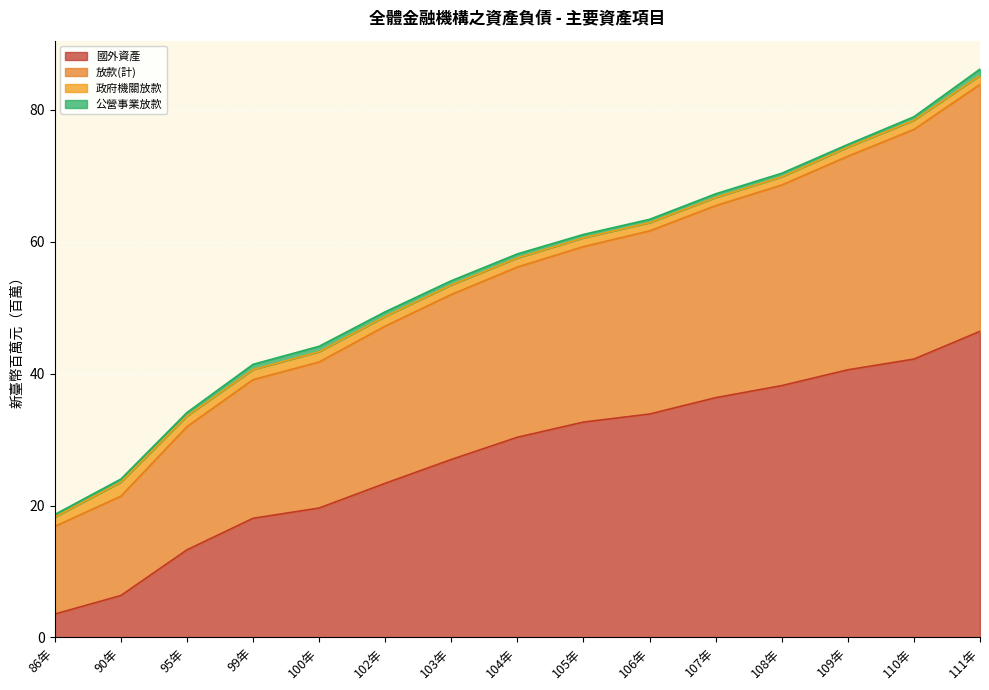

At which label does 國外資產 reach its peak?

111年